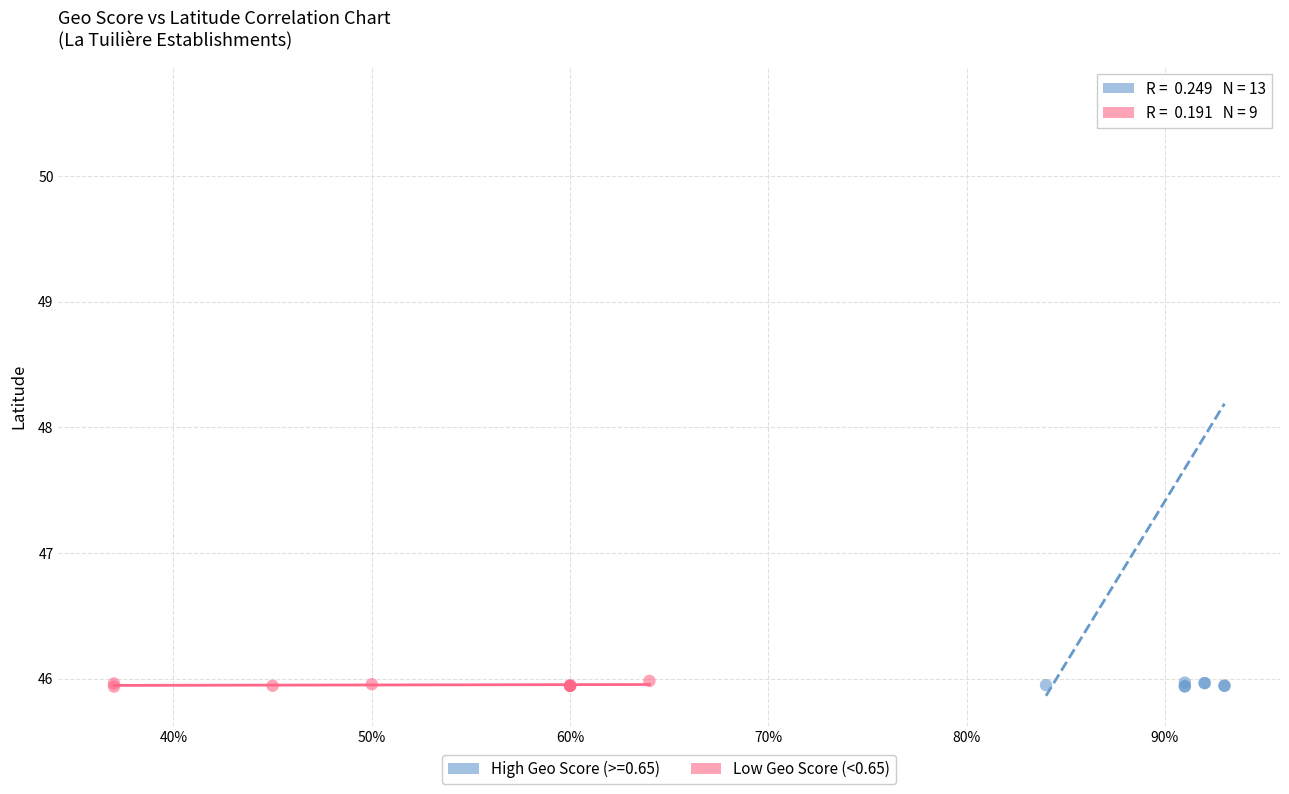

Which series reaches the maximum Y coordinate?

High Geo Score (>=0.65)